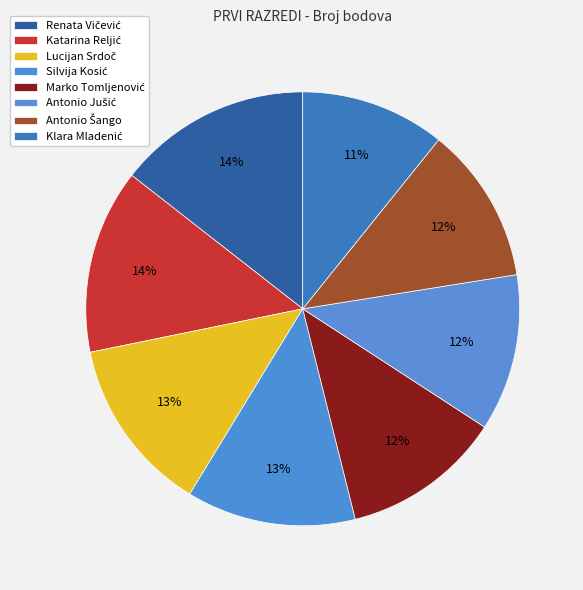

What portion of the pie excludes Silvija Kosić?

87.4%